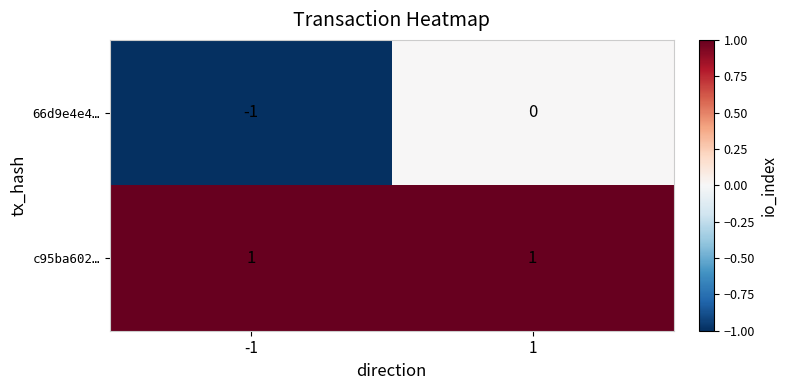

Rank the series by their average value, from lowest to highest.

66d9e4e4…, c95ba602…